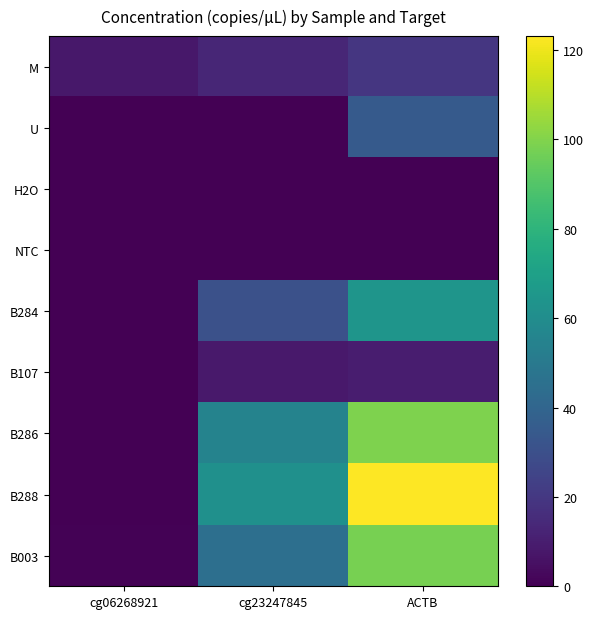

Between cg06268921 and ACTB, which series saw the biggest shift?

B288